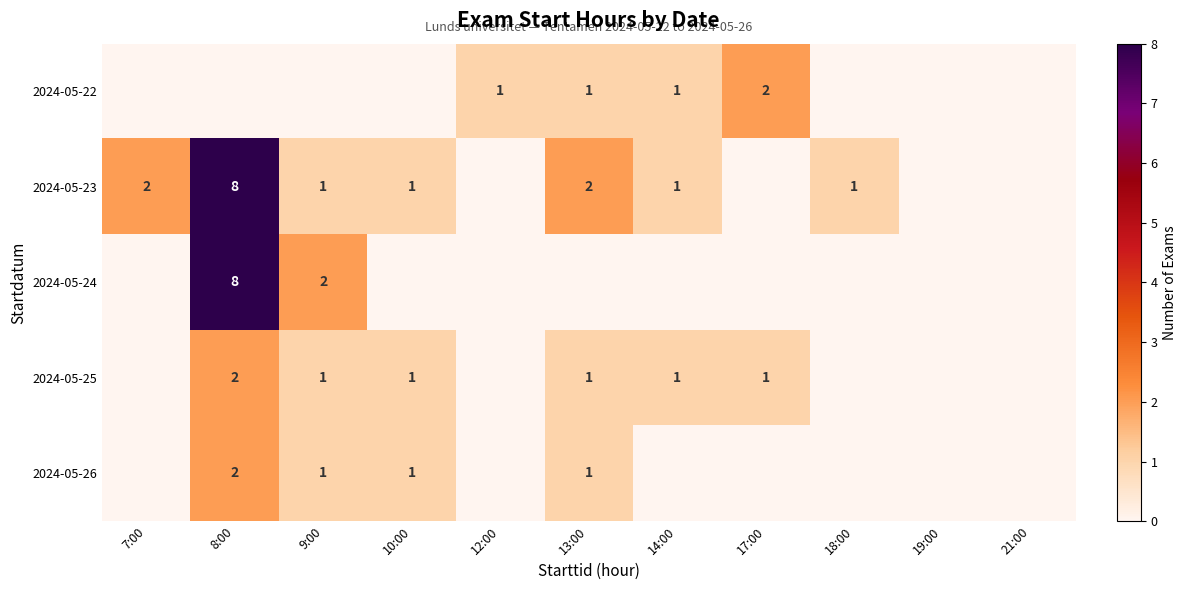

The 2024-05-25 series shows 2 at 9:00. True or false?

False